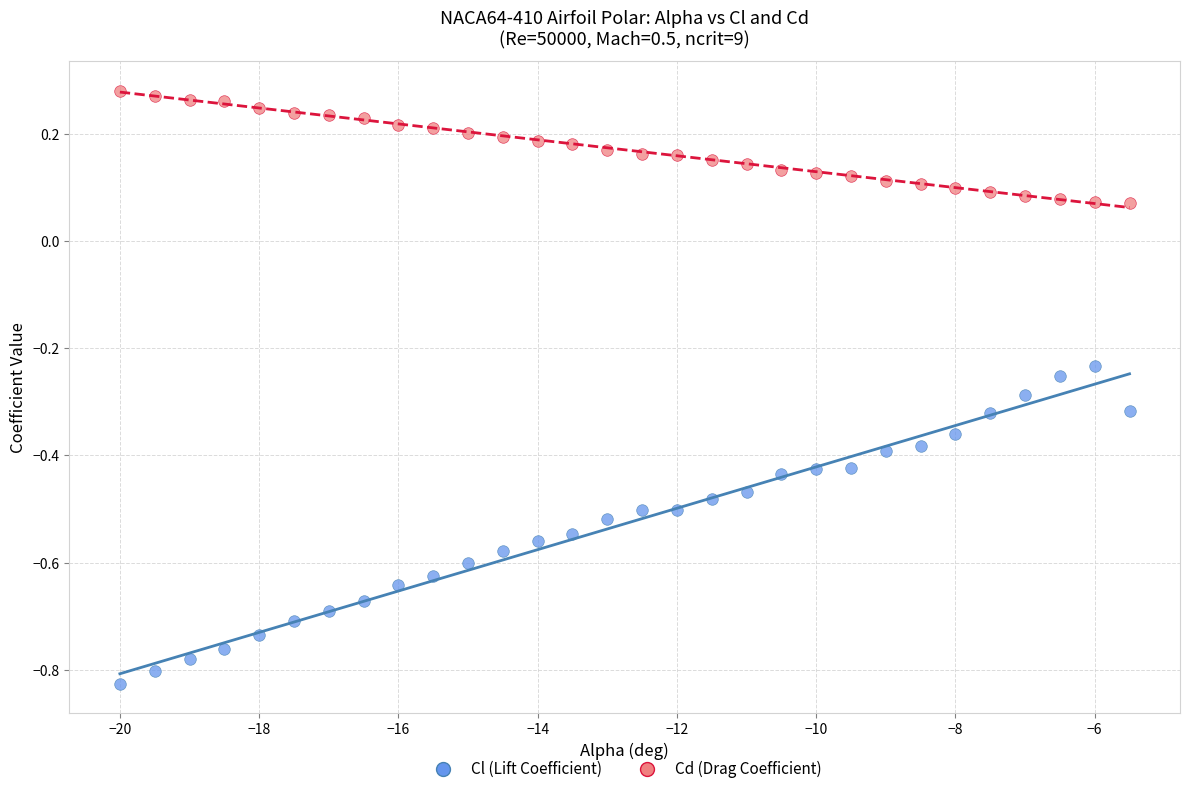

Across all data points, what is the range of X values (max minus min)?

14.5